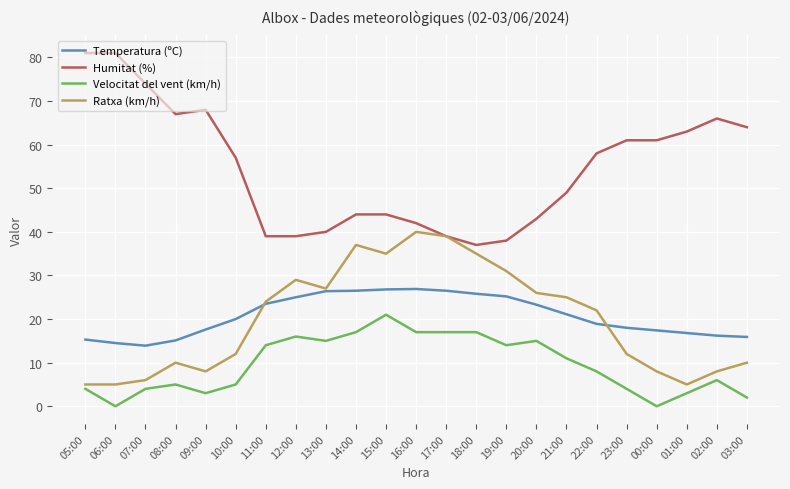

Rank the series by their maximum value, from lowest to highest.

Velocitat del vent (km/h), Temperatura (ºC), Ratxa (km/h), Humitat (%)